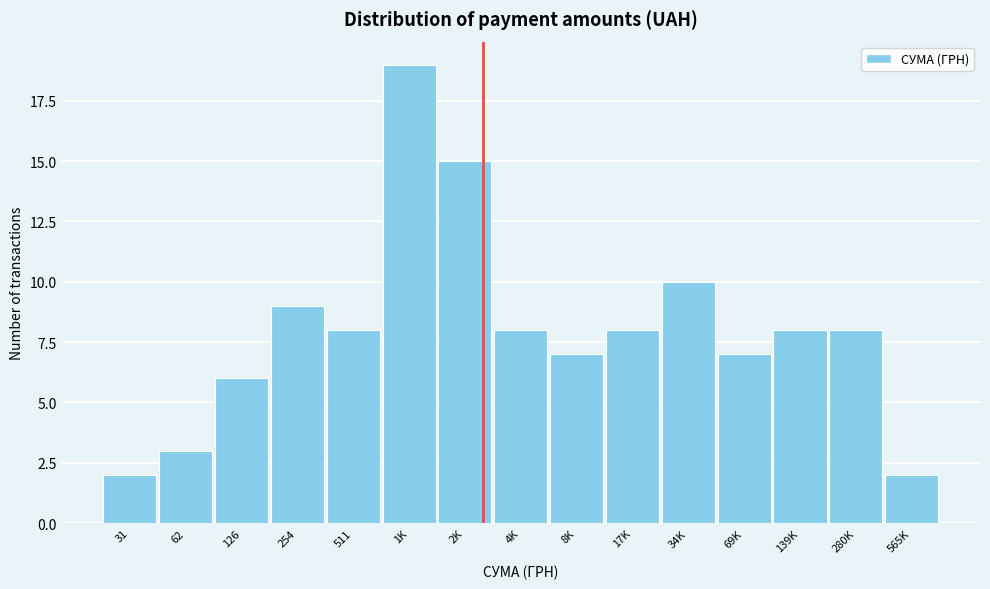

Reading left to right, what are all the values shown in this chart?

2	3	6	9	8	19	15	8	7	8	10	7	8	8	2